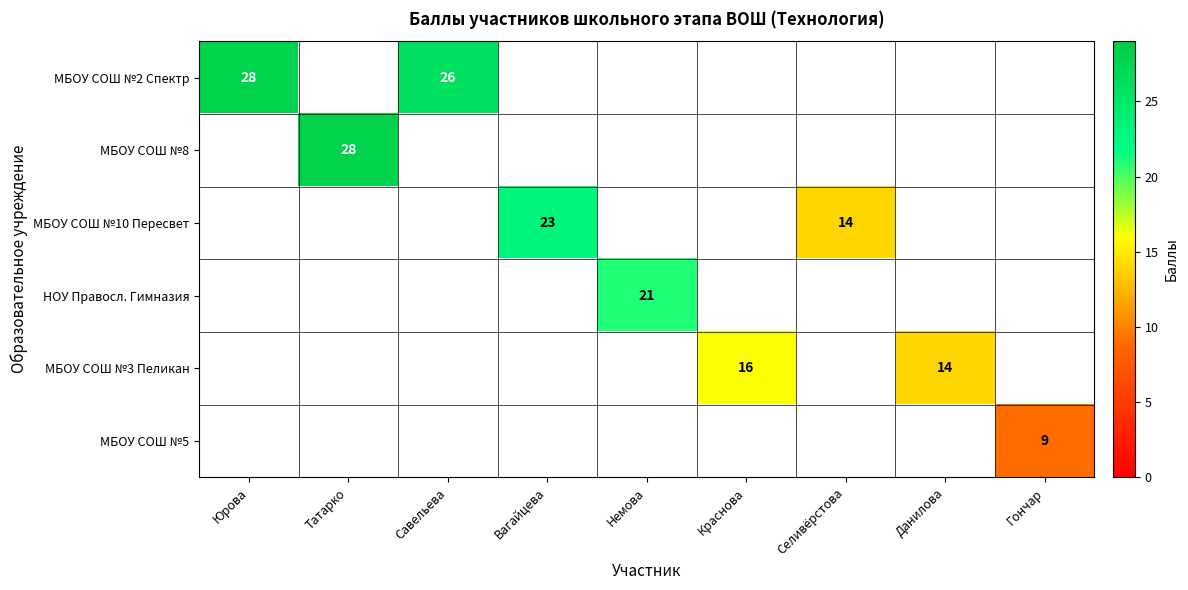

Which category has the highest value across all series?

Юрова